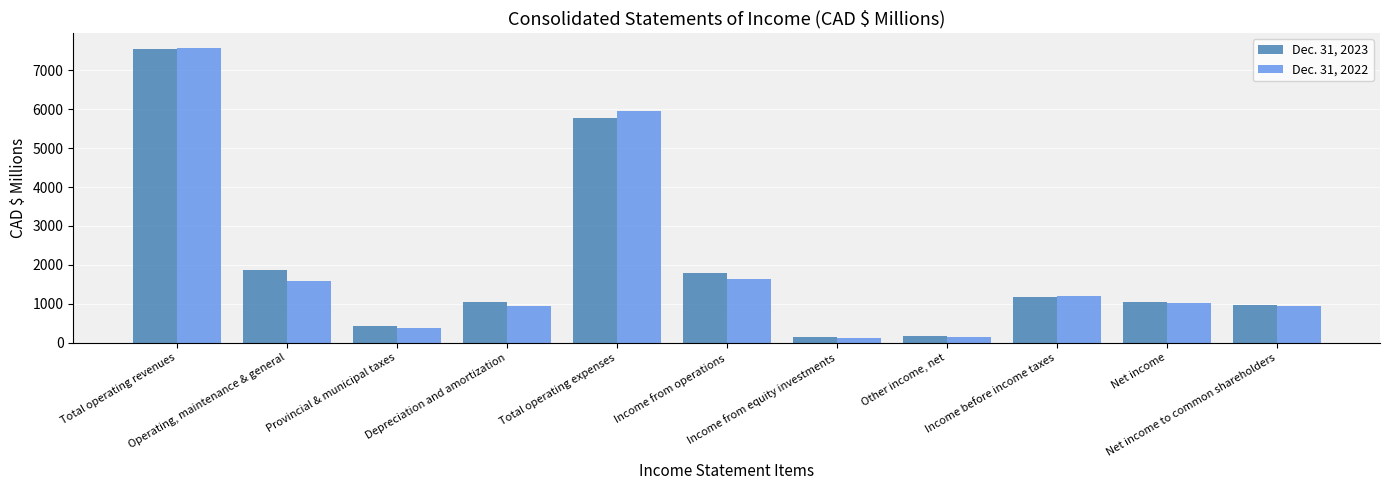

What is the difference between the Dec. 31, 2023 values at Other income, net and Total operating revenues?

7405.0